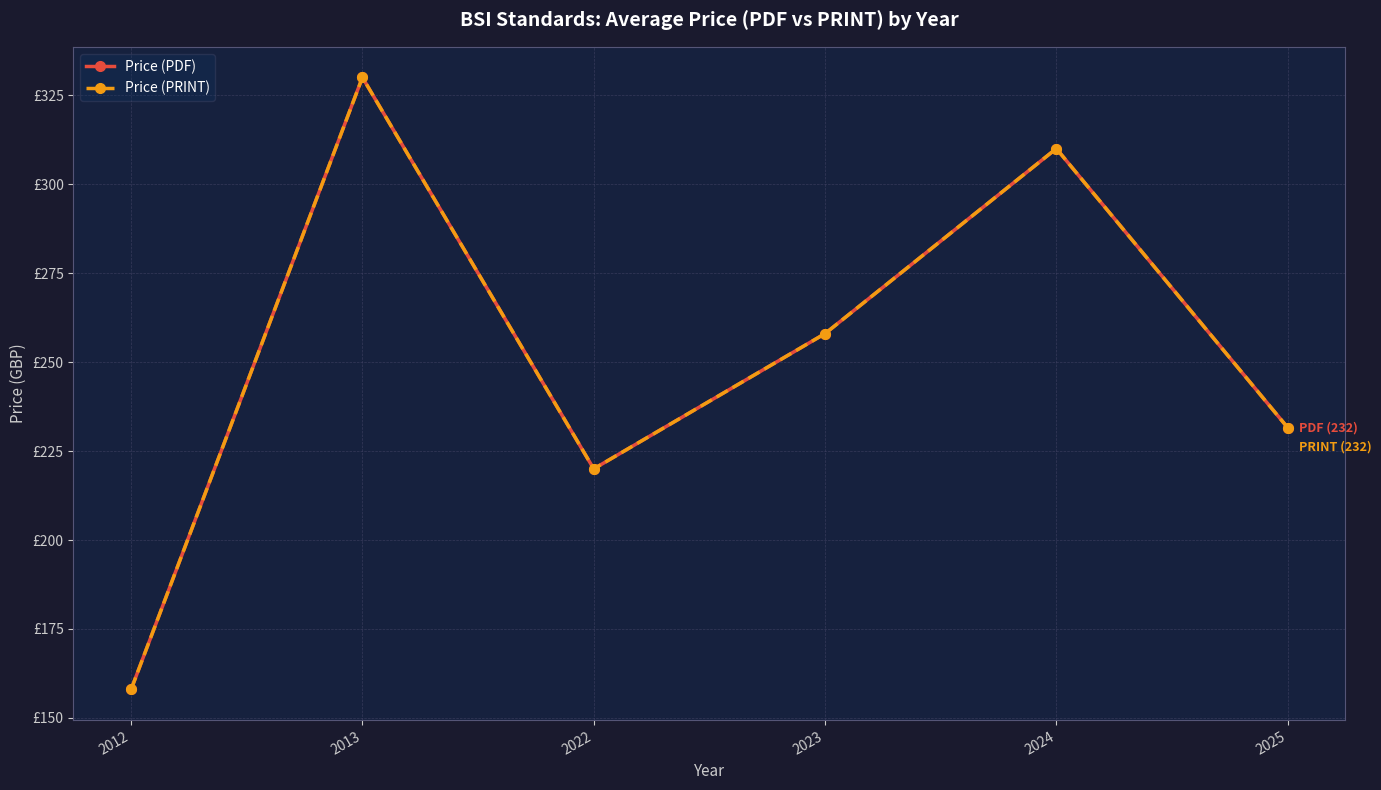

Does the chart have visible grid lines?

Yes